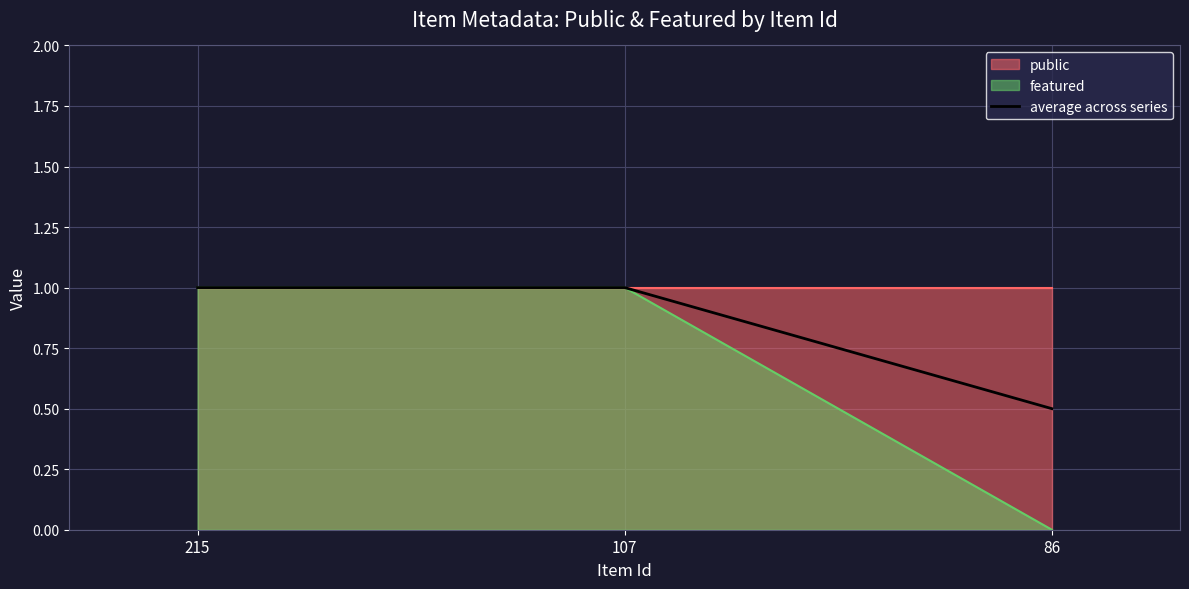

Where is the data nearest to the value 0?

86